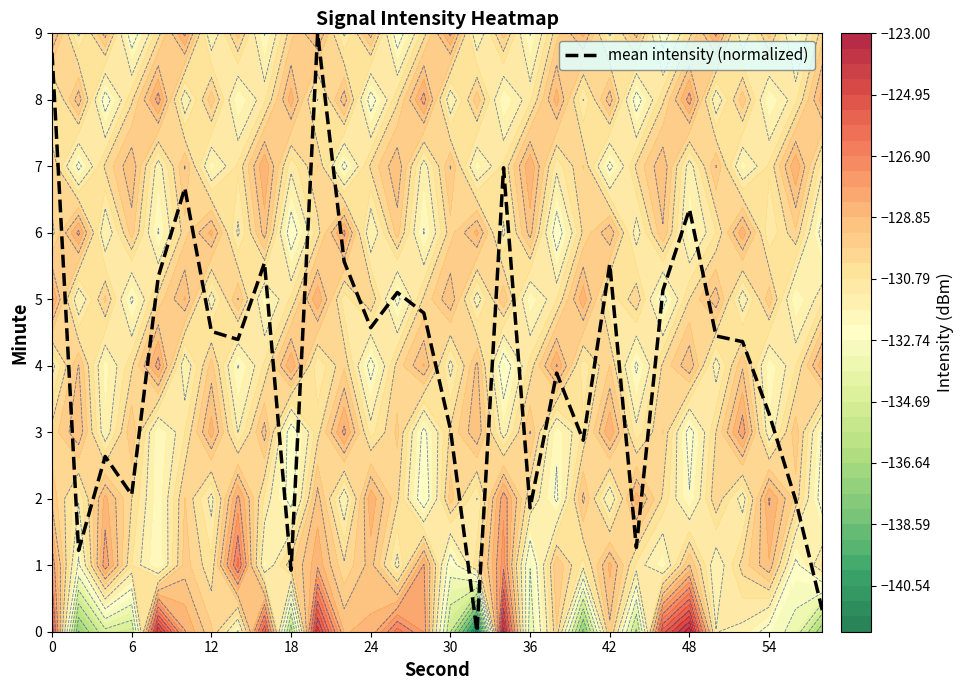

What is the highest value of the mean intensity (normalized) series?

9.0